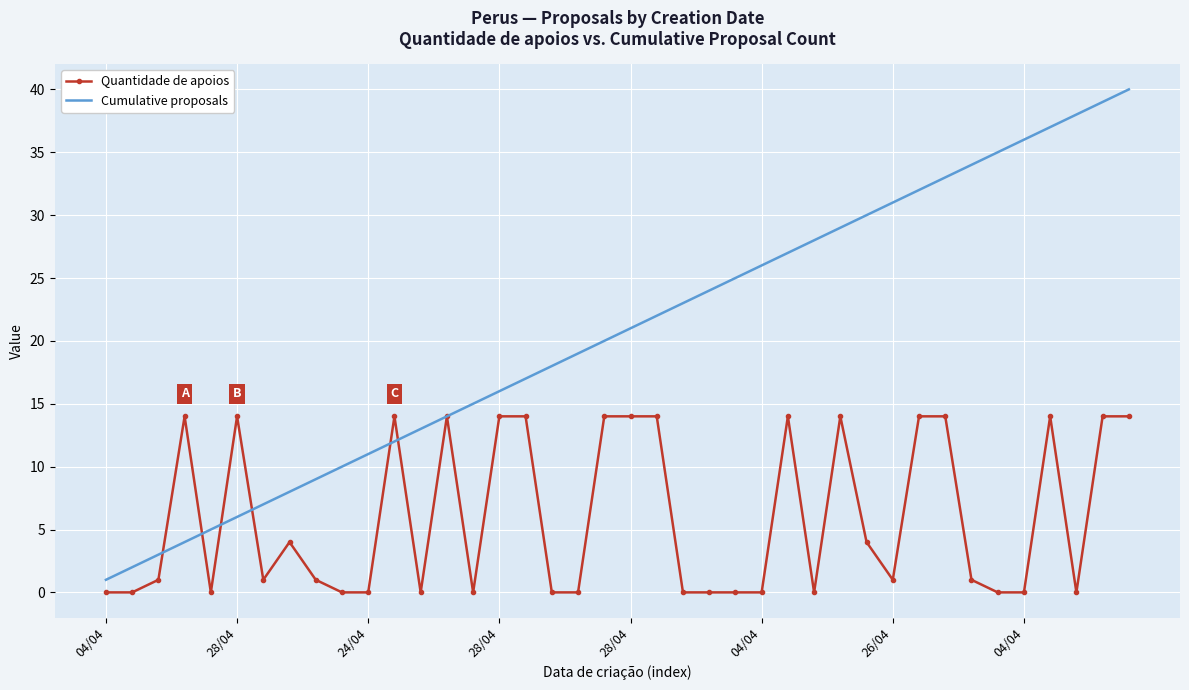

Which series has the widest spread of values?

Cumulative proposals